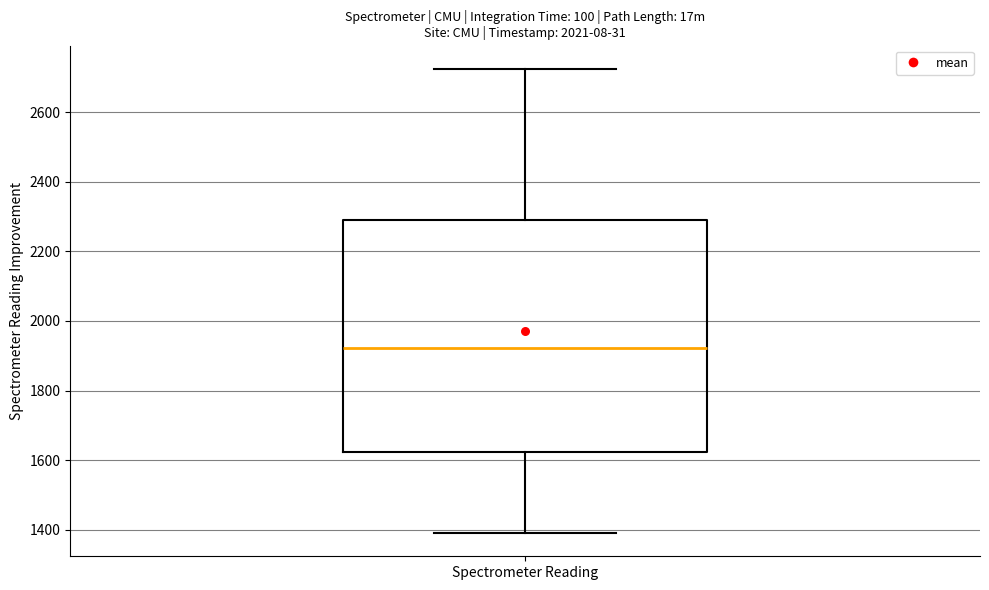

Transcribe this box plot: give where the median line is, the range the box spans, and where the two whiskers end, as read against the y-axis. The values are not printed on the chart, so give them approximately, as read against the axis.

median 1920, box 1620 to 2280, whiskers 1400 to 2720